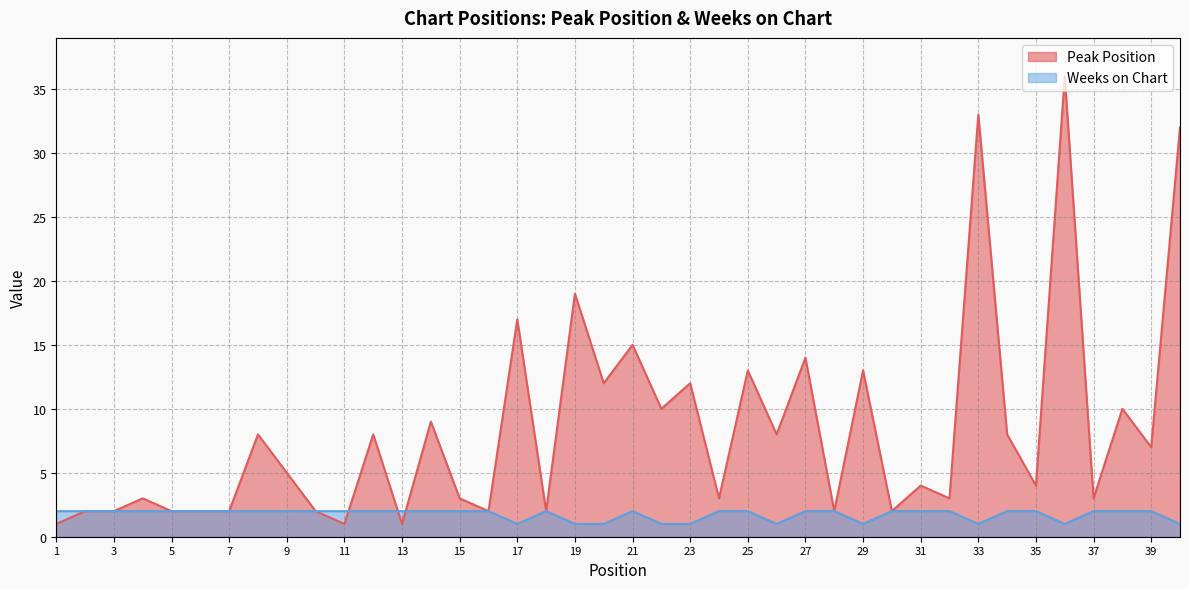

True or false: Weeks on Chart and Peak Position intersect in this chart.

True